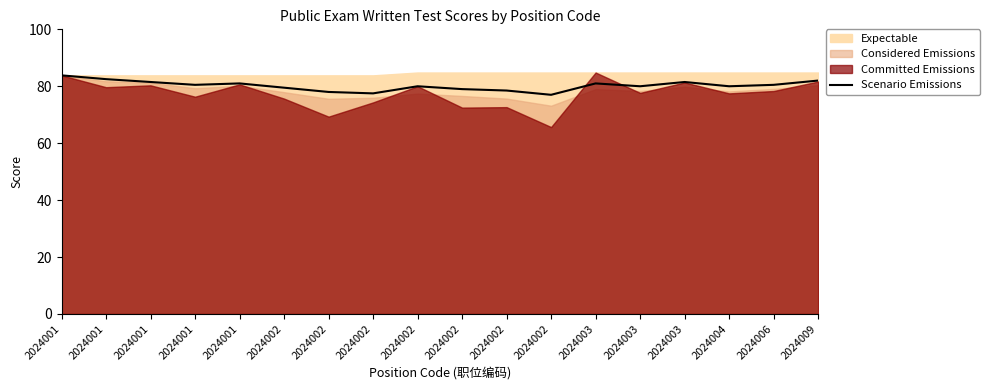

The chart shows a value of 29.1 at 2024002. True or false?

False